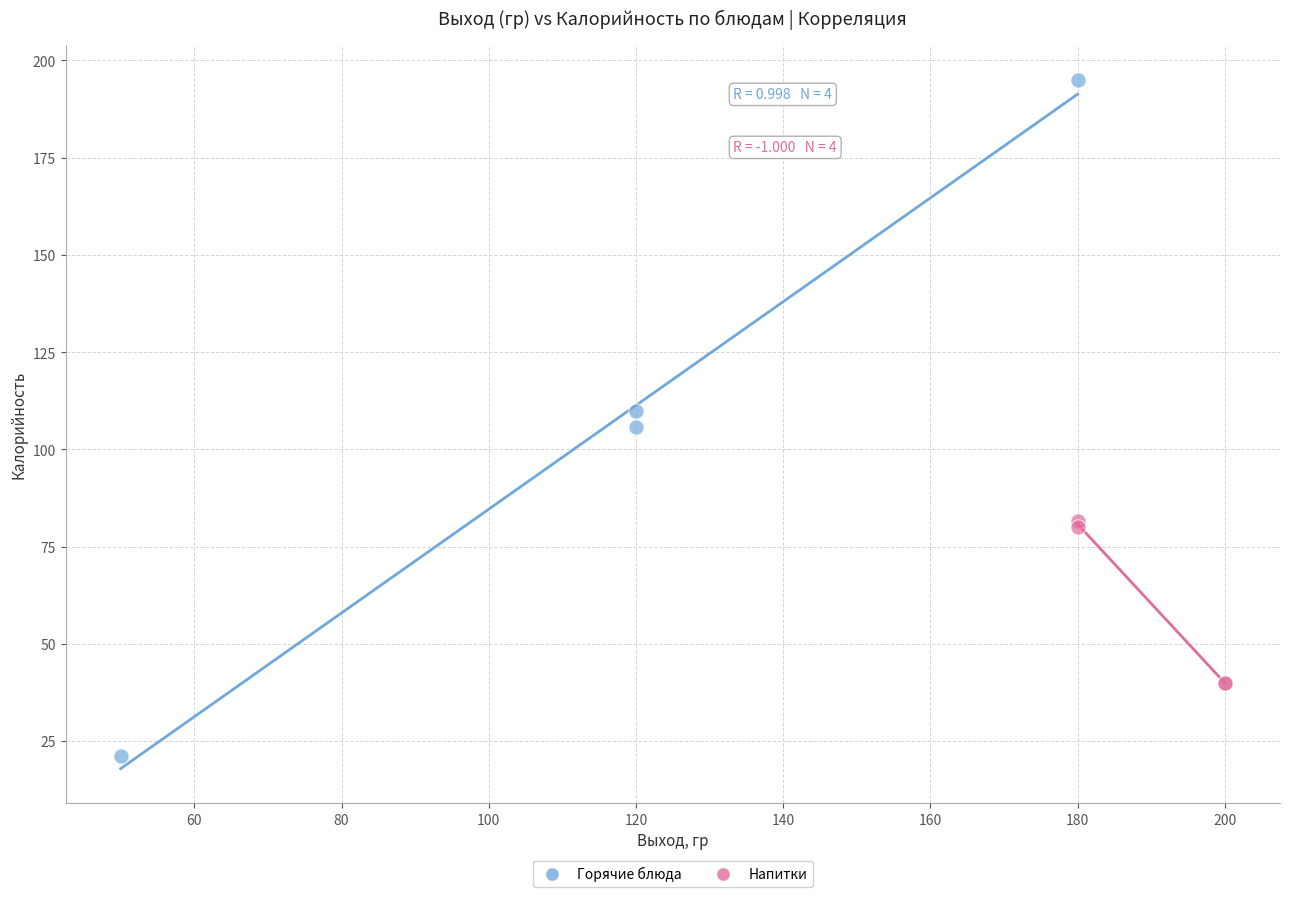

Which series reaches the maximum Y coordinate?

Горячие блюда